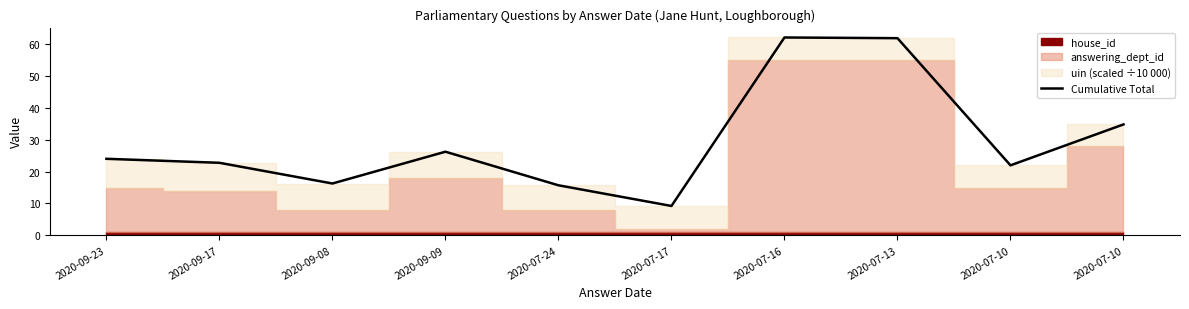

Count the number of categories in the chart.

10